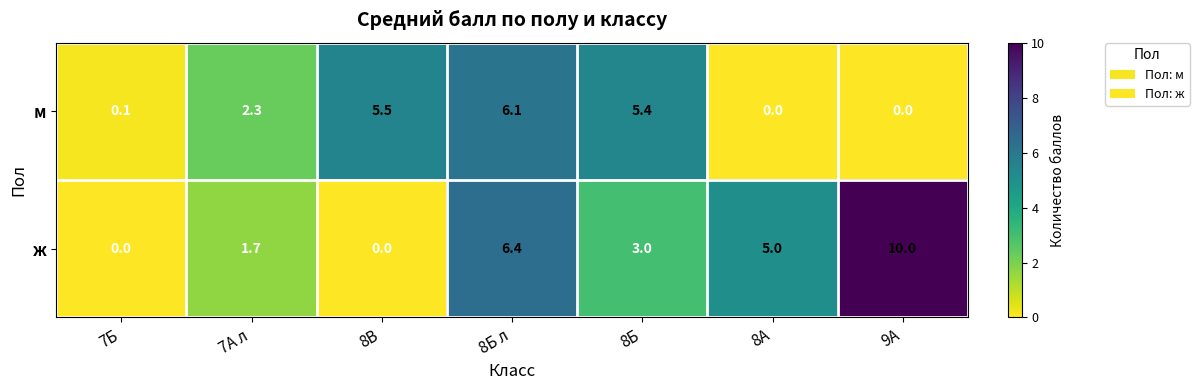

List the series in order of their overall mean, lowest first.

м, ж